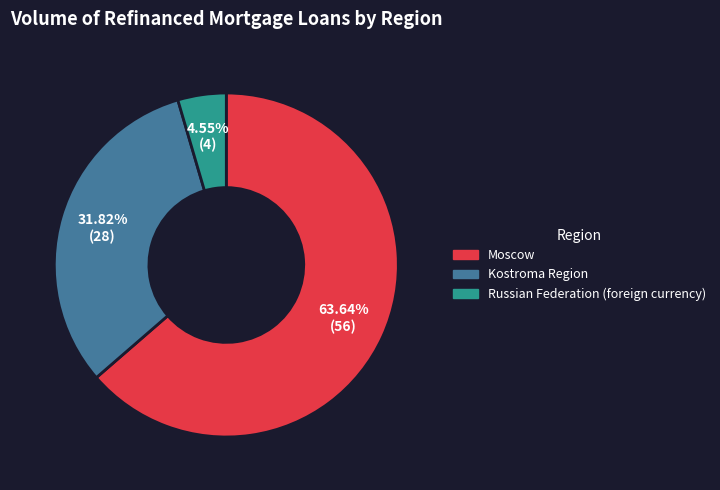

What portion of the pie excludes Moscow?

36.4%